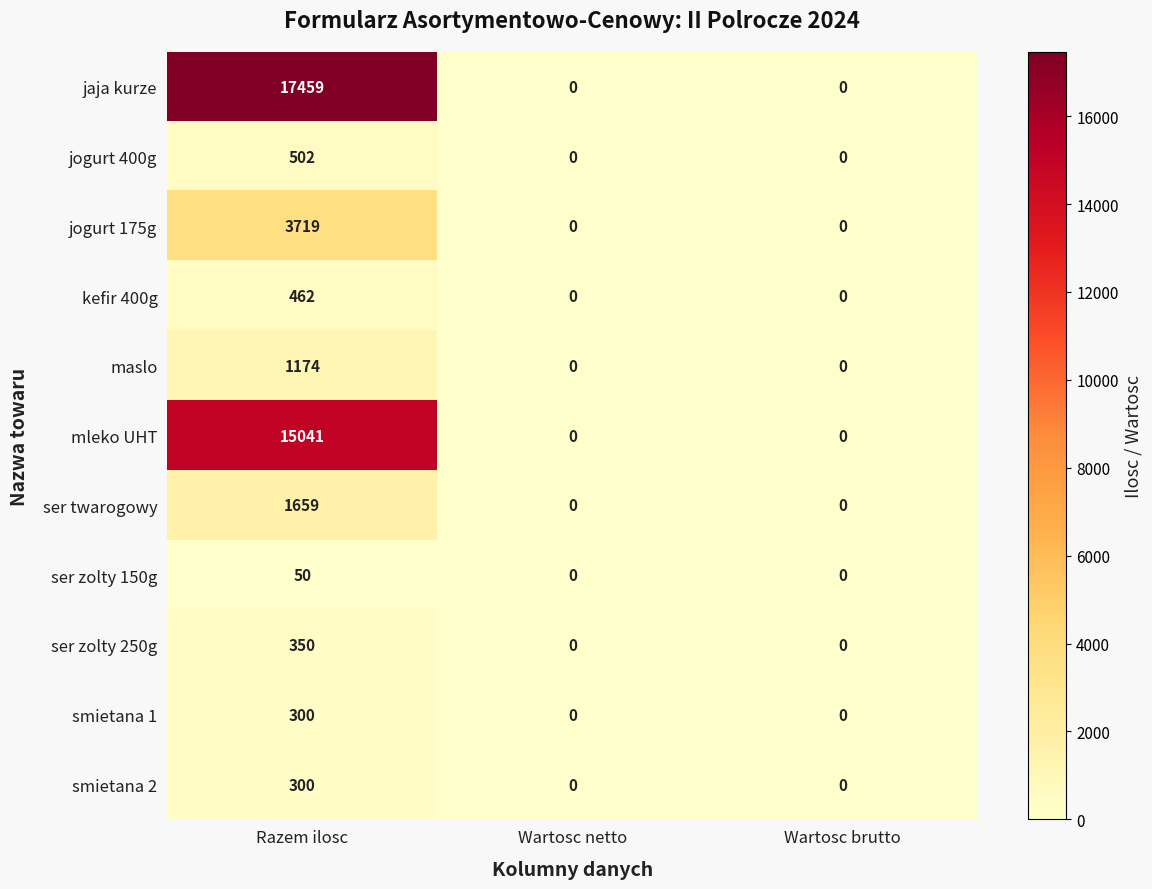

Is it true that ser zolty 250g equals 350 at Razem ilosc?

True